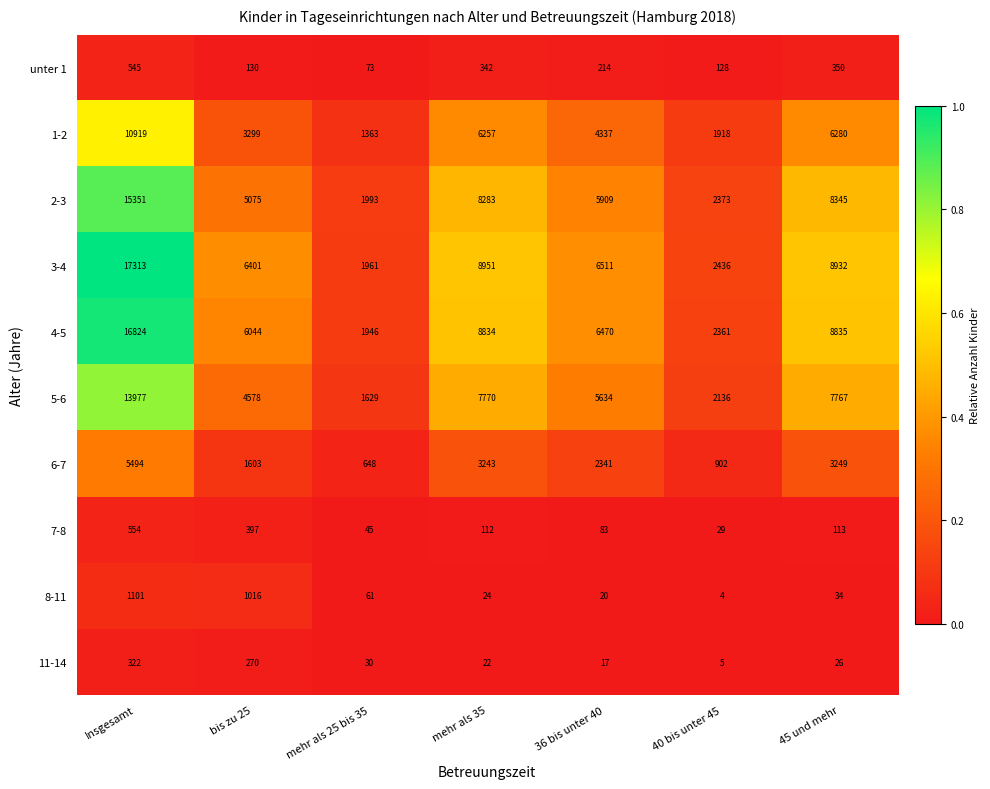

Which category has the lowest value across all series?

40 bis unter 45